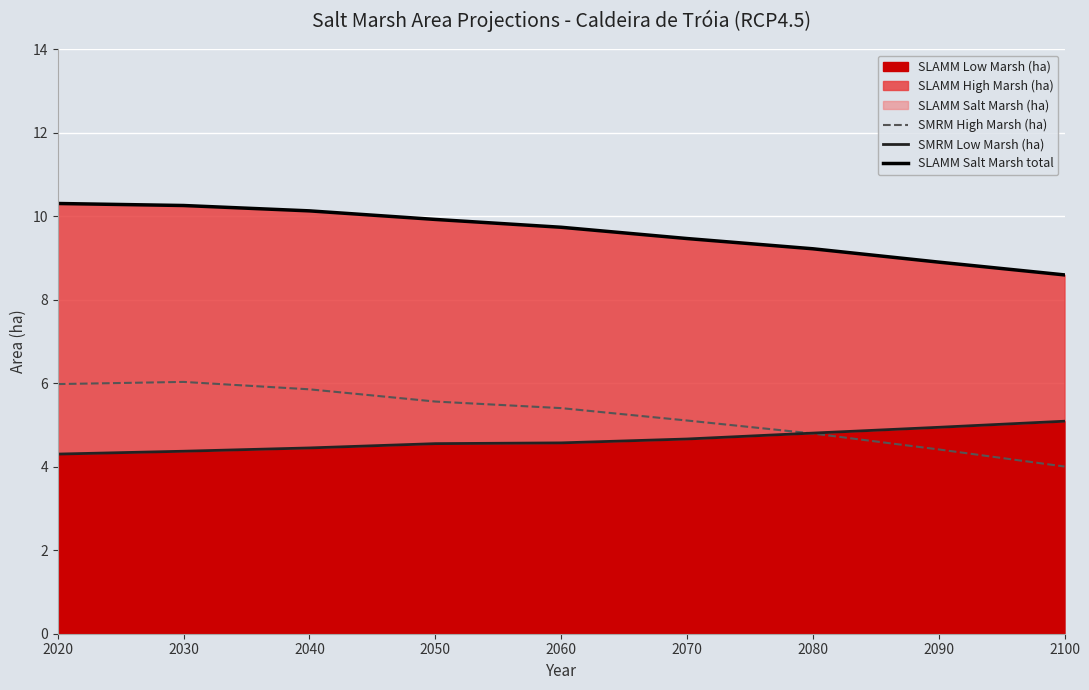

At 2080, list the series in order from largest to smallest.

SLAMM Salt Marsh total, SMRM Low Marsh (ha), SMRM High Marsh (ha)